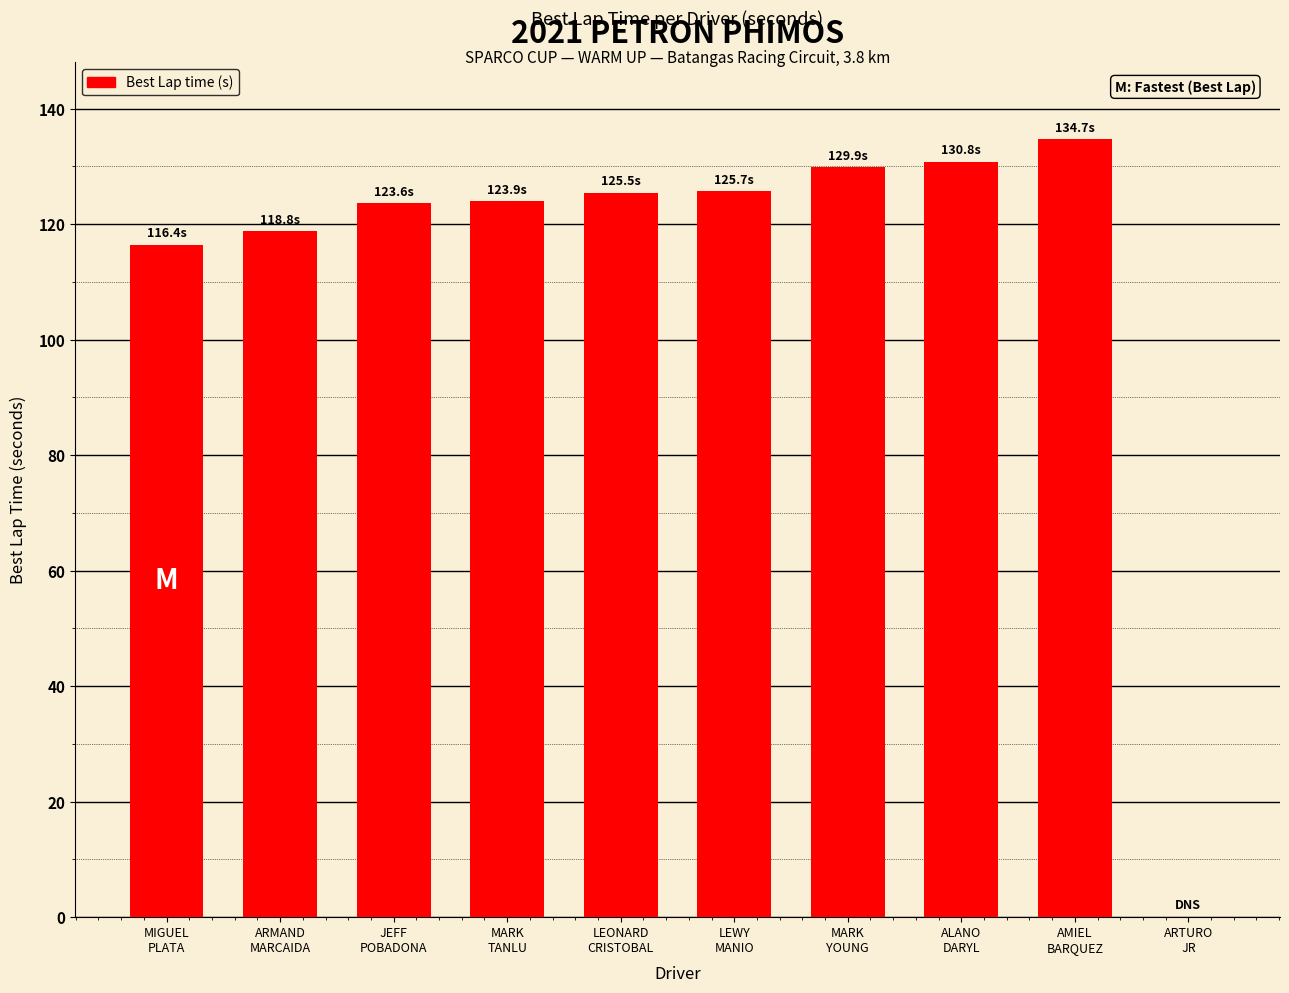

What is the greatest value displayed?

134.7